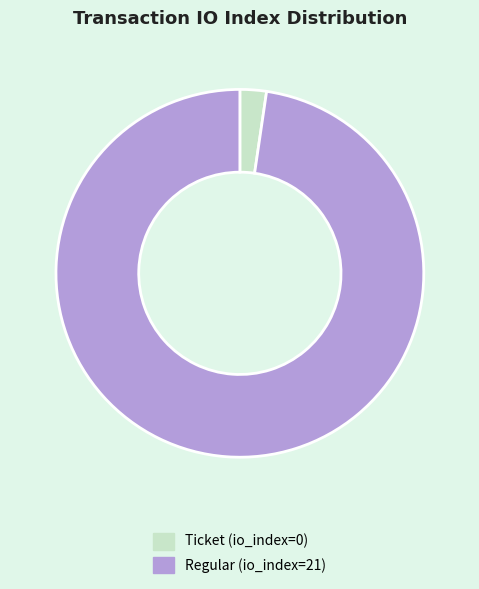

How many slices are in this pie chart?

2